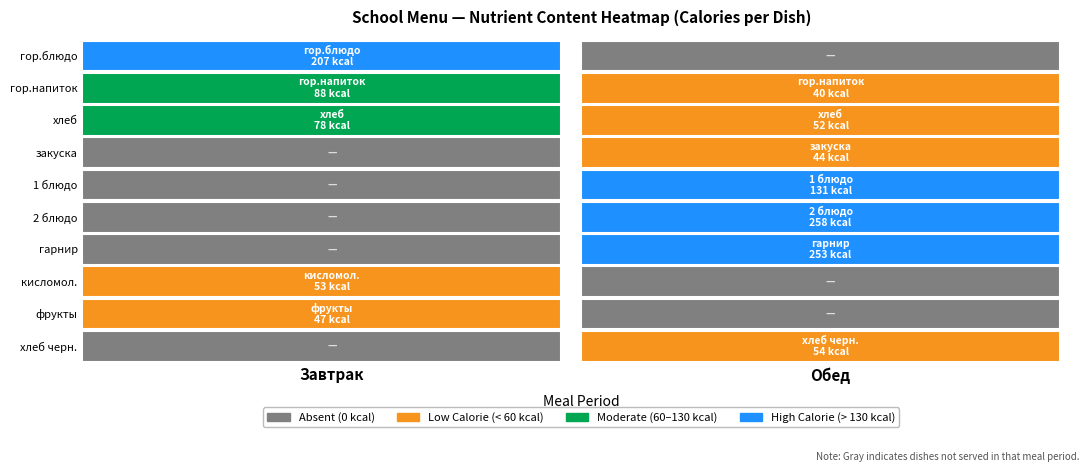

Between 0 and 1, which series saw the biggest shift?

2 блюдо